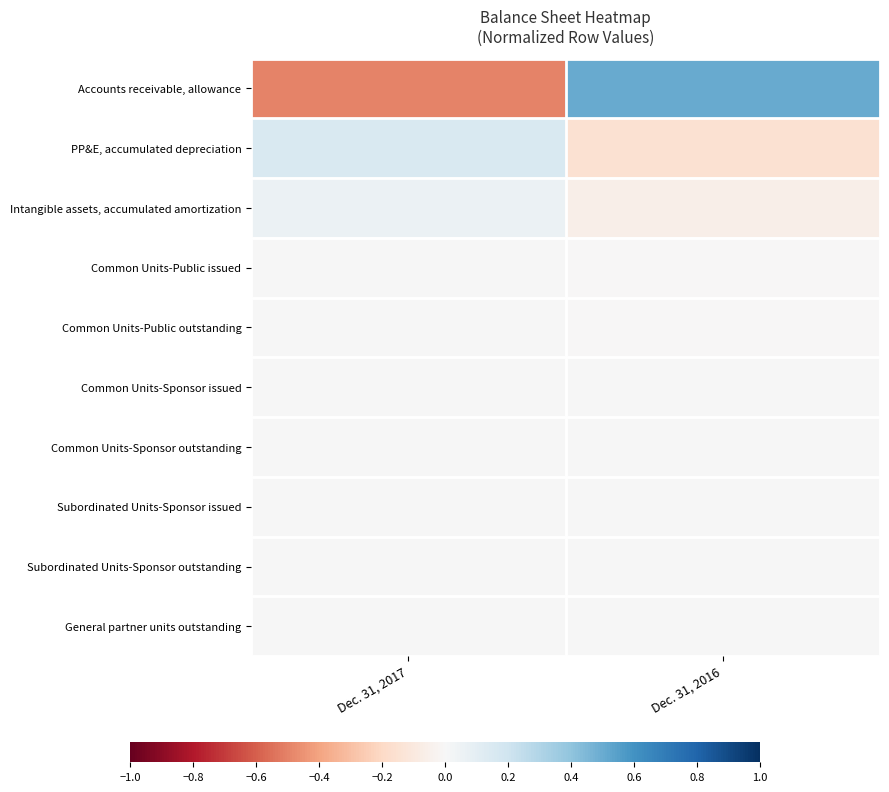

Reading right to left, list all the values displayed in this chart.

Accounts receivable, allowance: Dec. 31, 2016=0.5	Dec. 31, 2017=-0.5
PP&E, accumulated depreciation: Dec. 31, 2016=-0.2	Dec. 31, 2017=0.2
Intangible assets, accumulated amortization: Dec. 31, 2016=-0.1	Dec. 31, 2017=0.1
Common Units-Public issued: Dec. 31, 2016=-0.0	Dec. 31, 2017=0.0
Common Units-Public outstanding: Dec. 31, 2016=-0.0	Dec. 31, 2017=0.0
Common Units-Sponsor issued: Dec. 31, 2016=0.0	Dec. 31, 2017=0.0
Common Units-Sponsor outstanding: Dec. 31, 2016=0.0	Dec. 31, 2017=0.0
Subordinated Units-Sponsor issued: Dec. 31, 2016=0.0	Dec. 31, 2017=0.0
Subordinated Units-Sponsor outstanding: Dec. 31, 2016=0.0	Dec. 31, 2017=0.0
General partner units outstanding: Dec. 31, 2016=0.0	Dec. 31, 2017=0.0